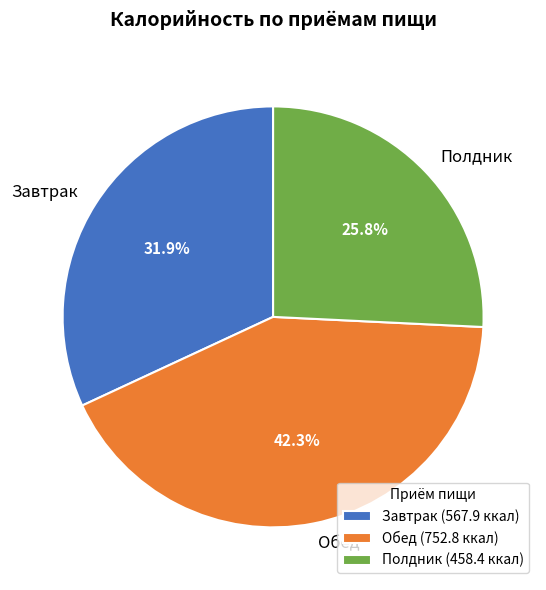

How many segments does this pie chart have?

3